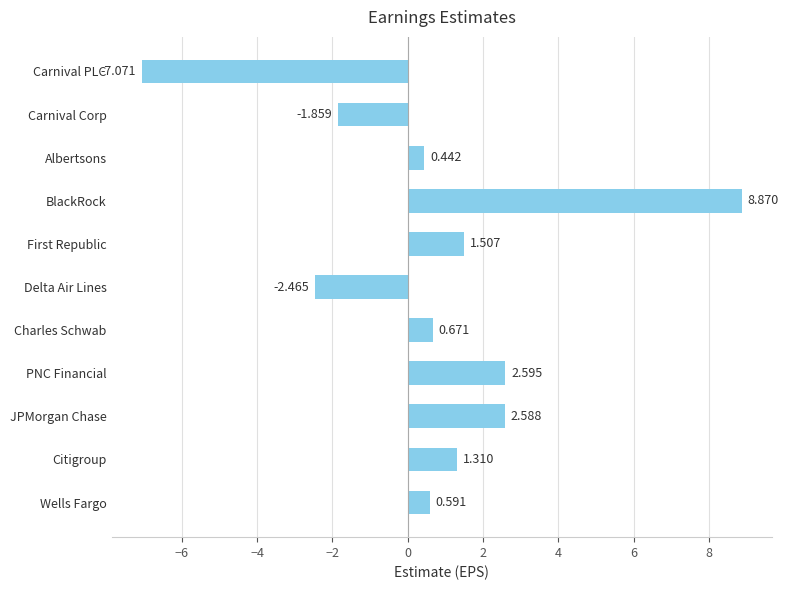

What is the sum of all values?

7.2